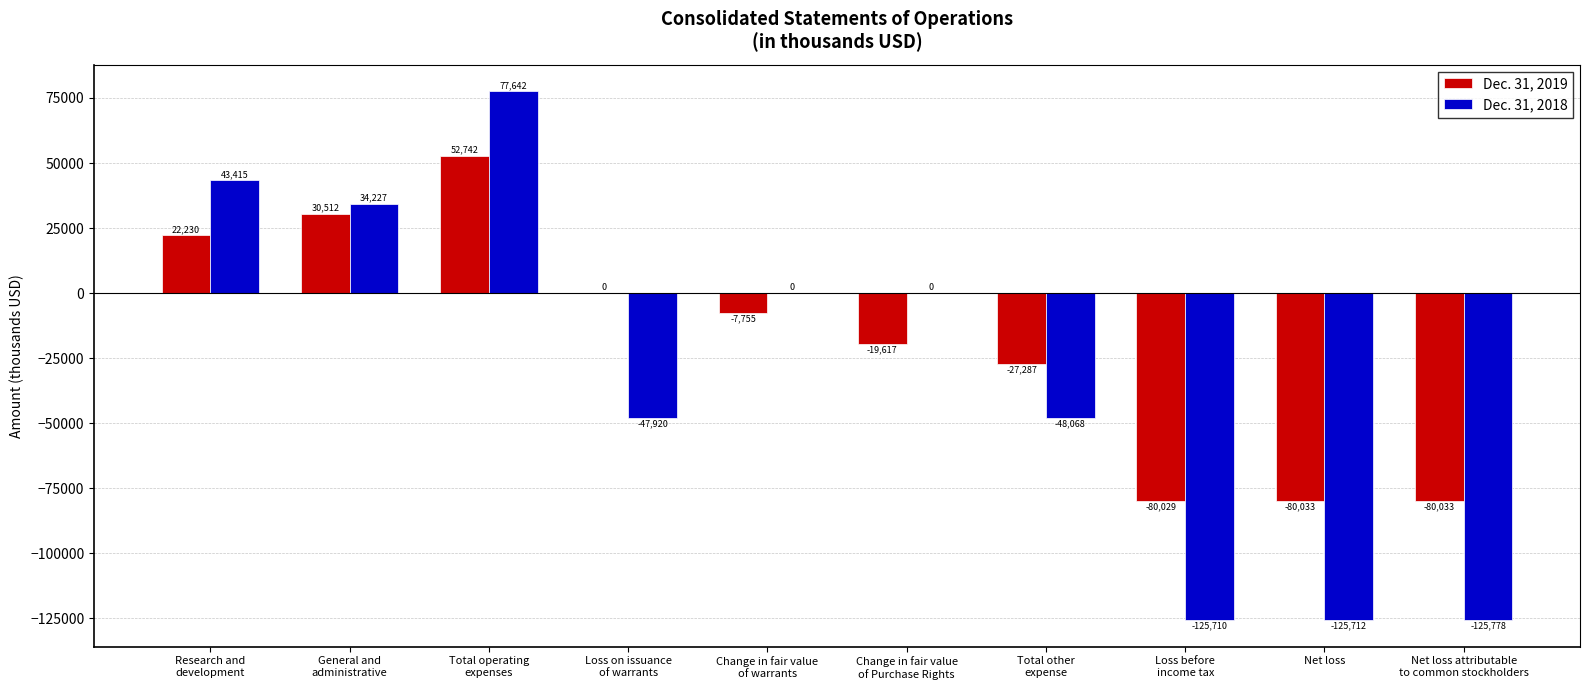

What is the greatest value displayed?

77642